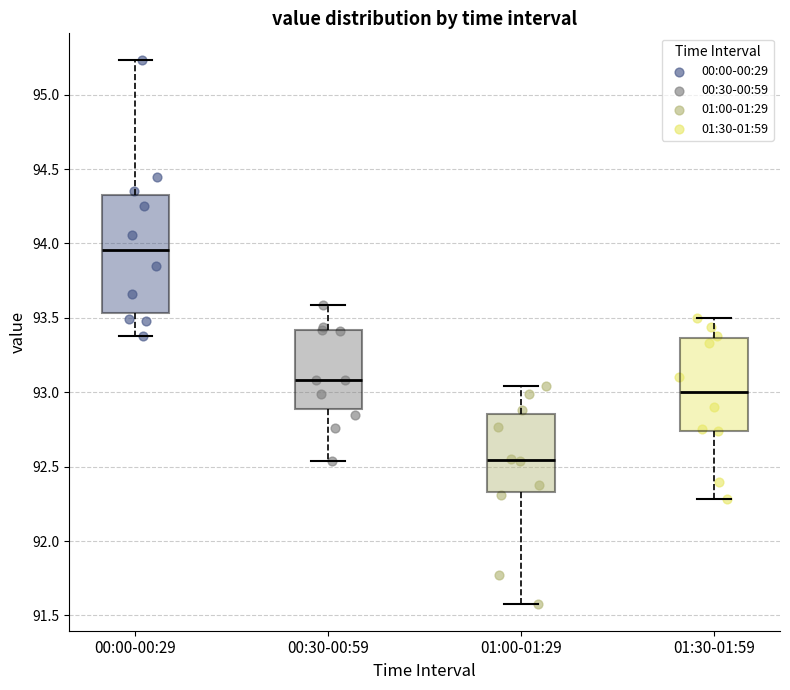

Which box is the tallest, from its lower edge to its upper edge?

00:00-00:29